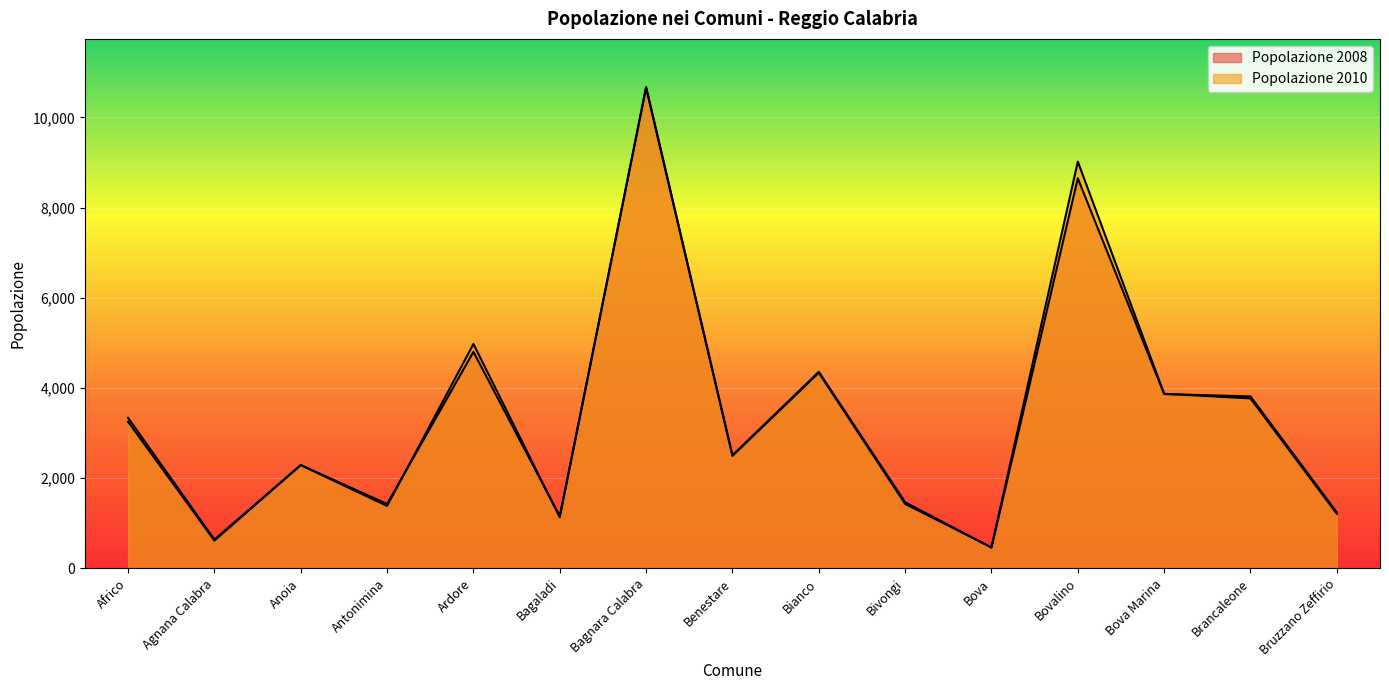

What is the sum of the Popolazione 2010 values at Antonimina and Bova?

1849